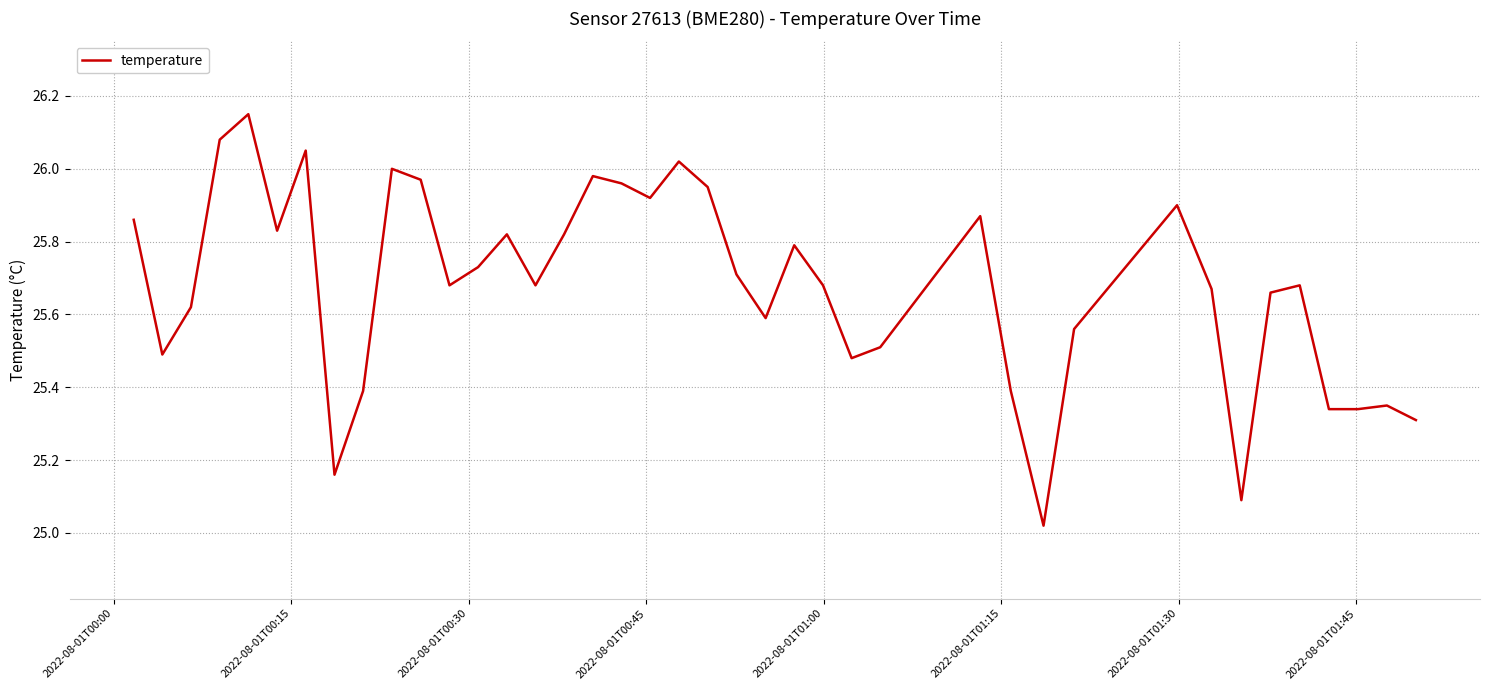

Does the chart display data point markers on the line(s)?

No